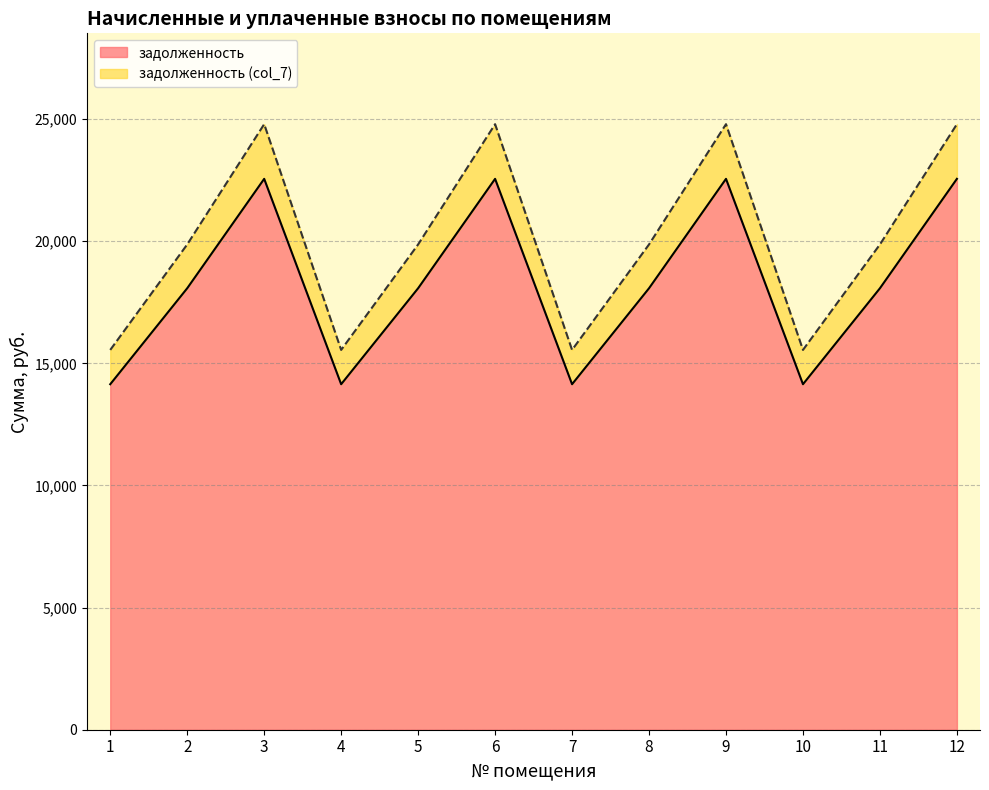

What are all the series names shown in the legend?

задолженность, задолженность (col_7)